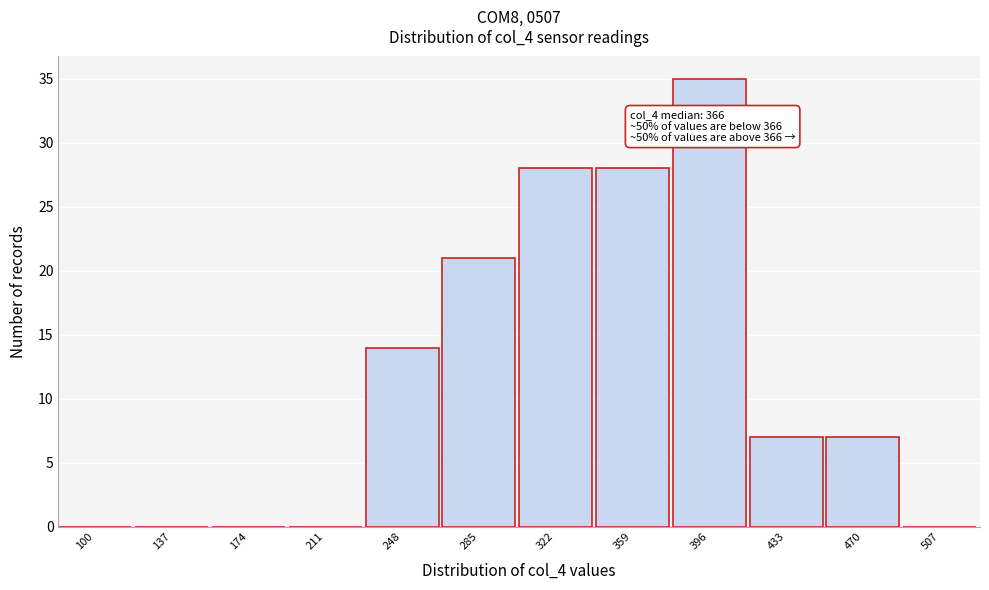

Reading right to left, extract all data points from this chart.

507=0	470=7	433=7	396=35	359=28	322=28	285=21	248=14	211=0	174=0	137=0	100=0